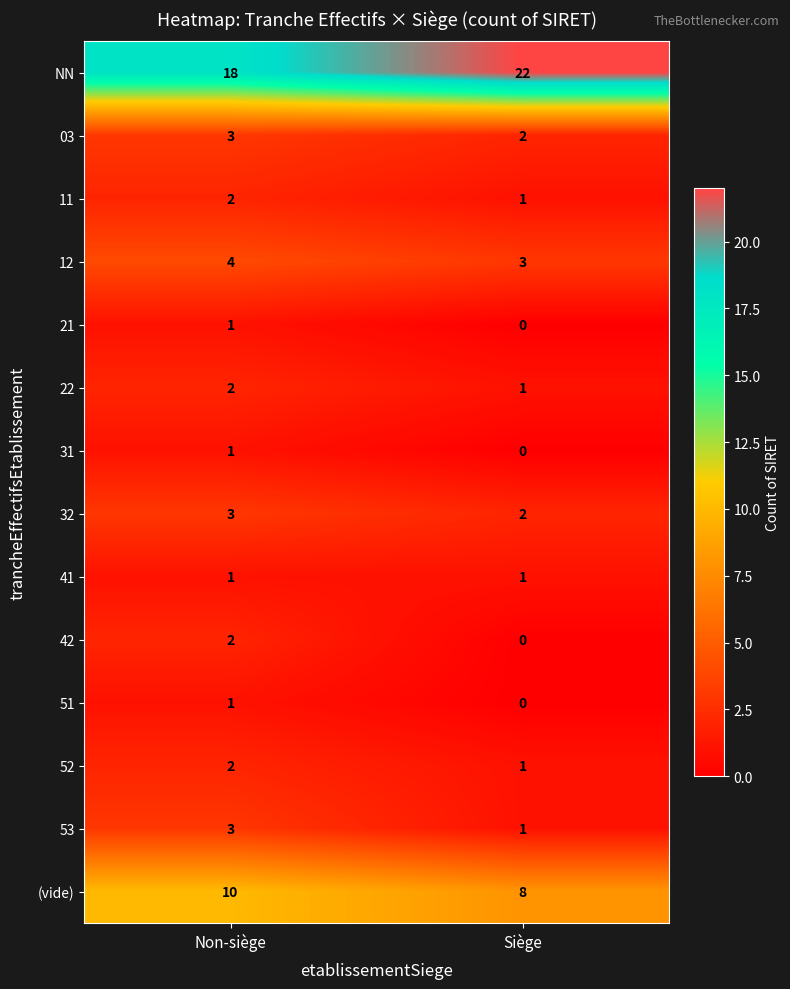

Which series has the largest total across all categories?

NN